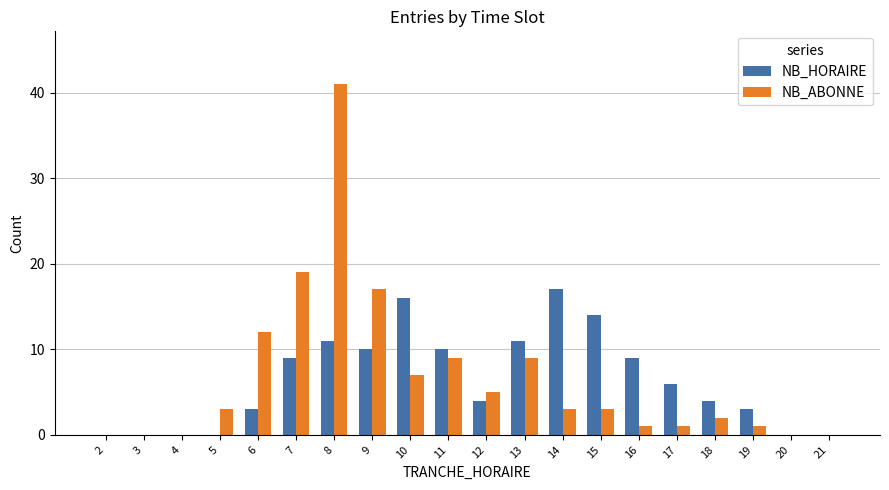

What is the difference between the NB_HORAIRE values at 8 and 18?

7